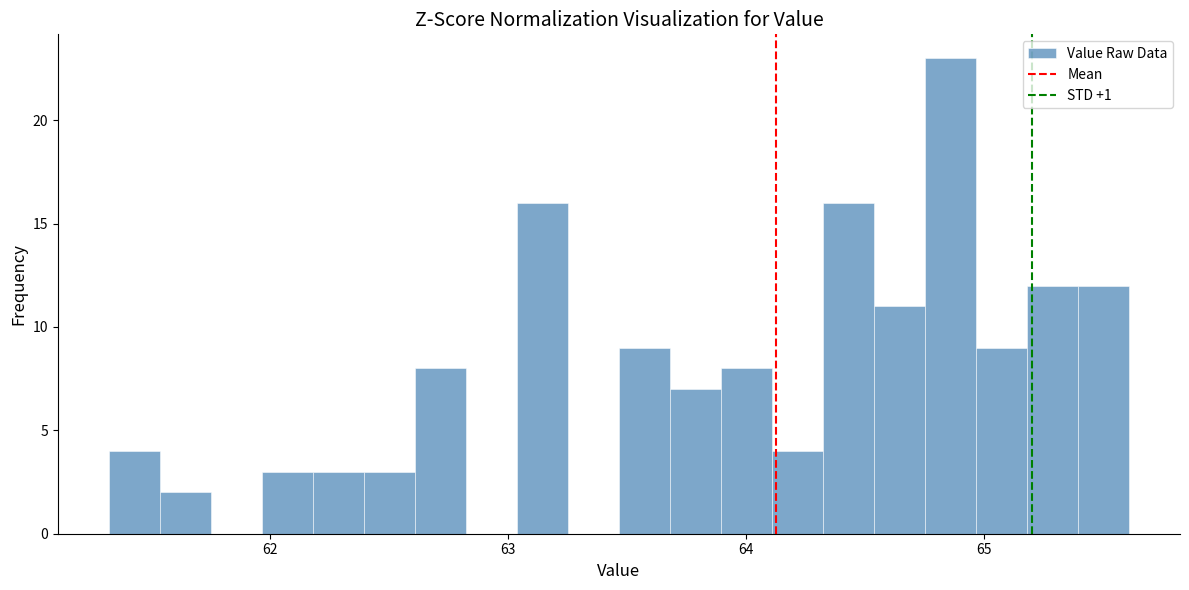

Read against the x-axis, roughly where is the centre of the tallest bar?

64.9